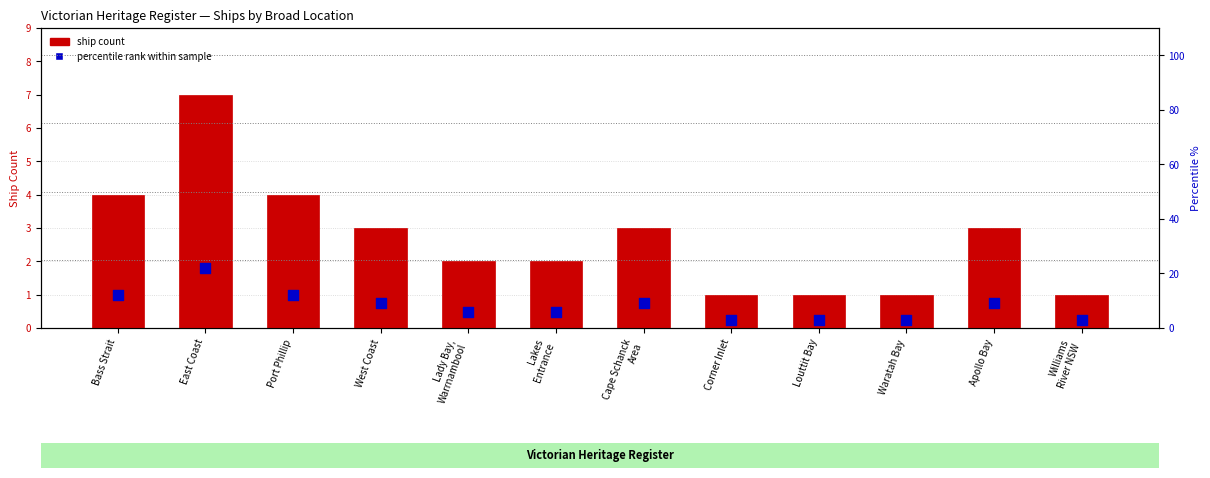

Which series has the largest Y range (max minus min)?

percentile rank within sample